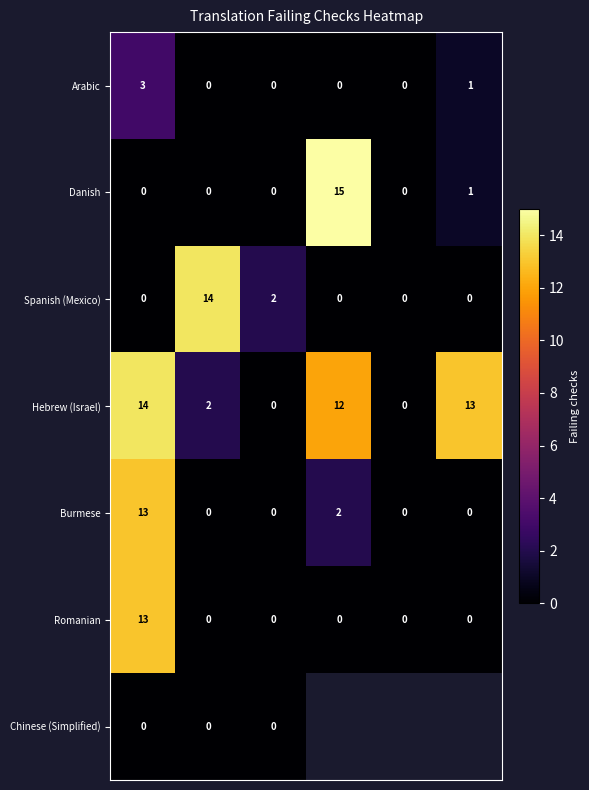

What is the sum of all Burmese values?

15